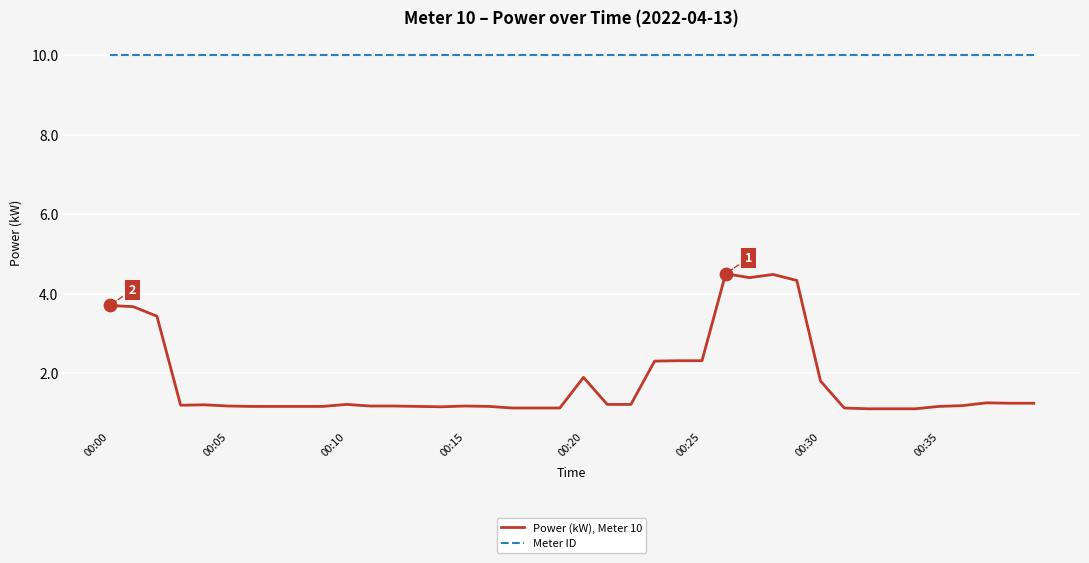

What are all the series names shown in the legend?

Power (kW), Meter 10, Meter ID